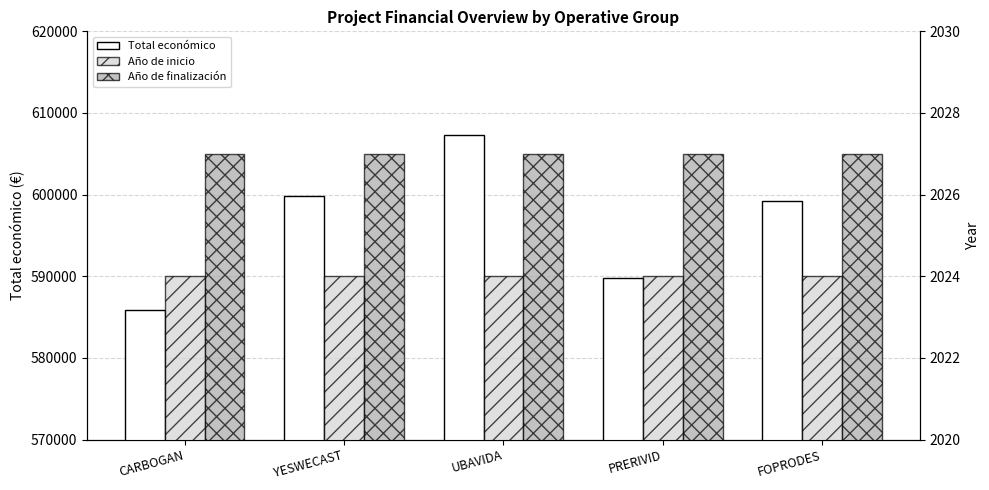

What are all the series names shown in the legend?

Total económico, Año de inicio, Año de finalización